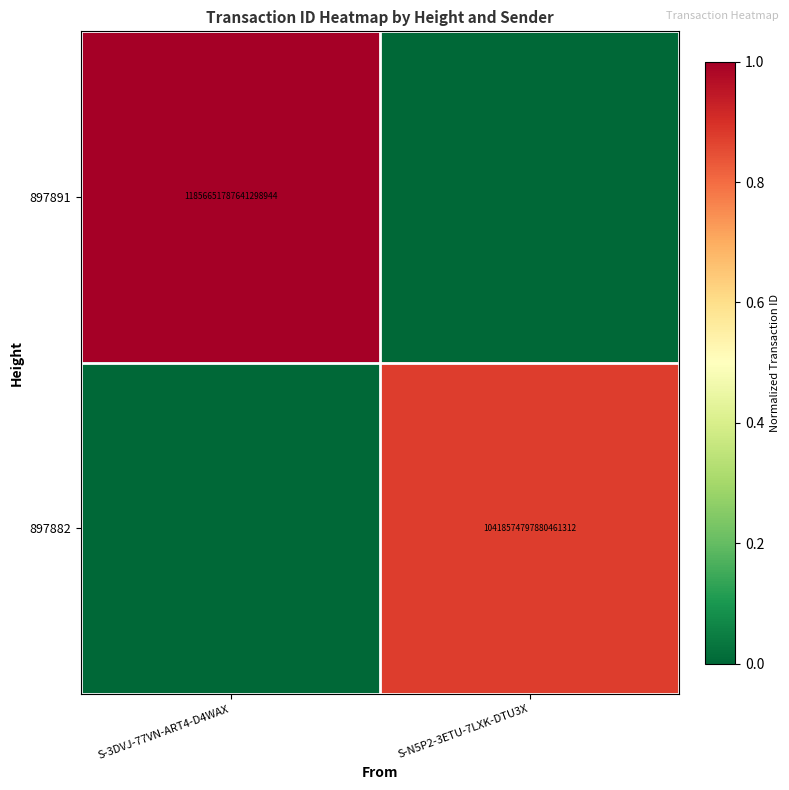

How many categories are shown in the chart?

2